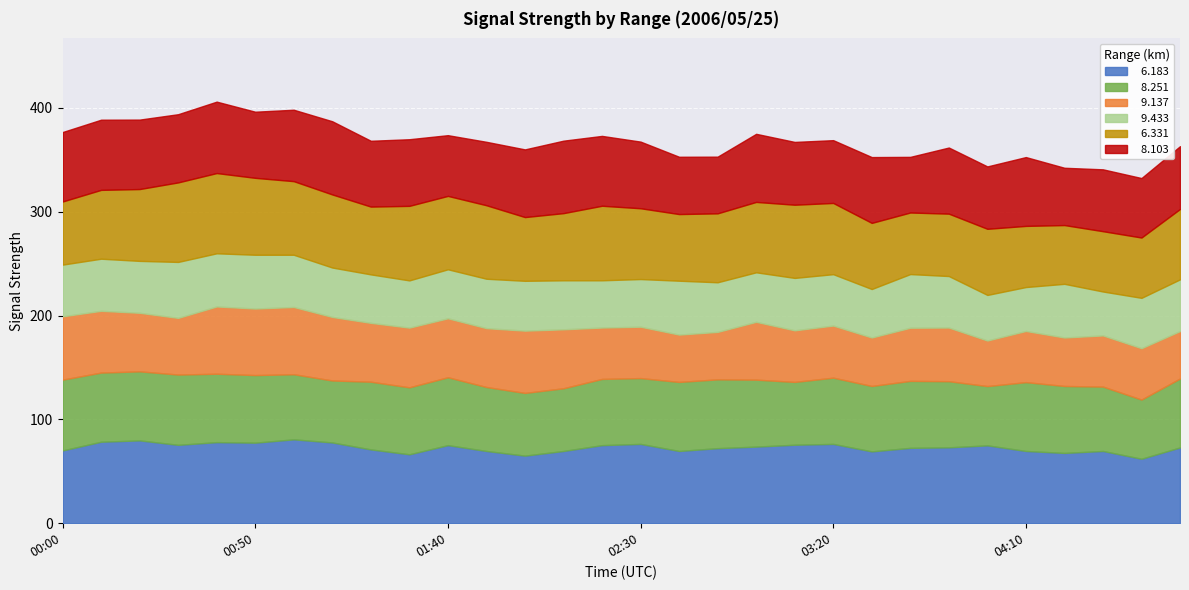

What position from the left is 02:40?

17